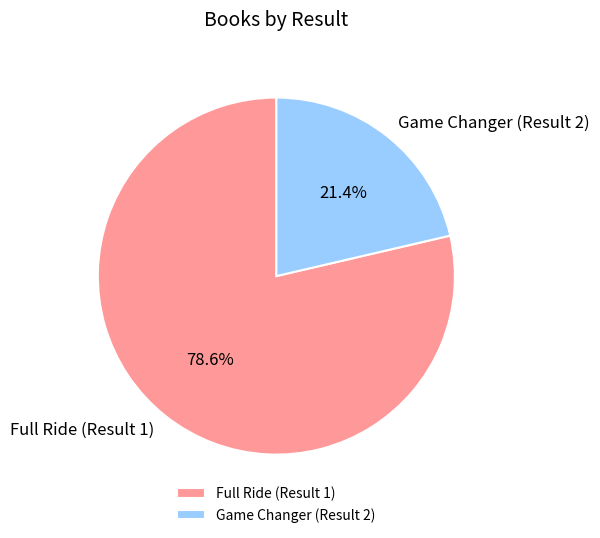

Is there a majority slice in this chart?

Yes